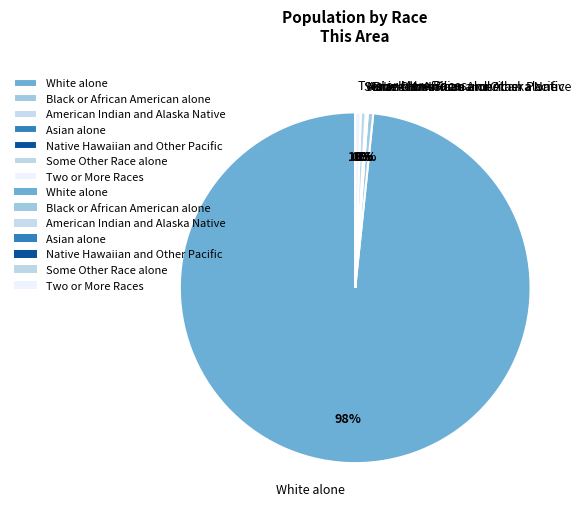

Between White alone and Black or African American alone, which is larger?

White alone